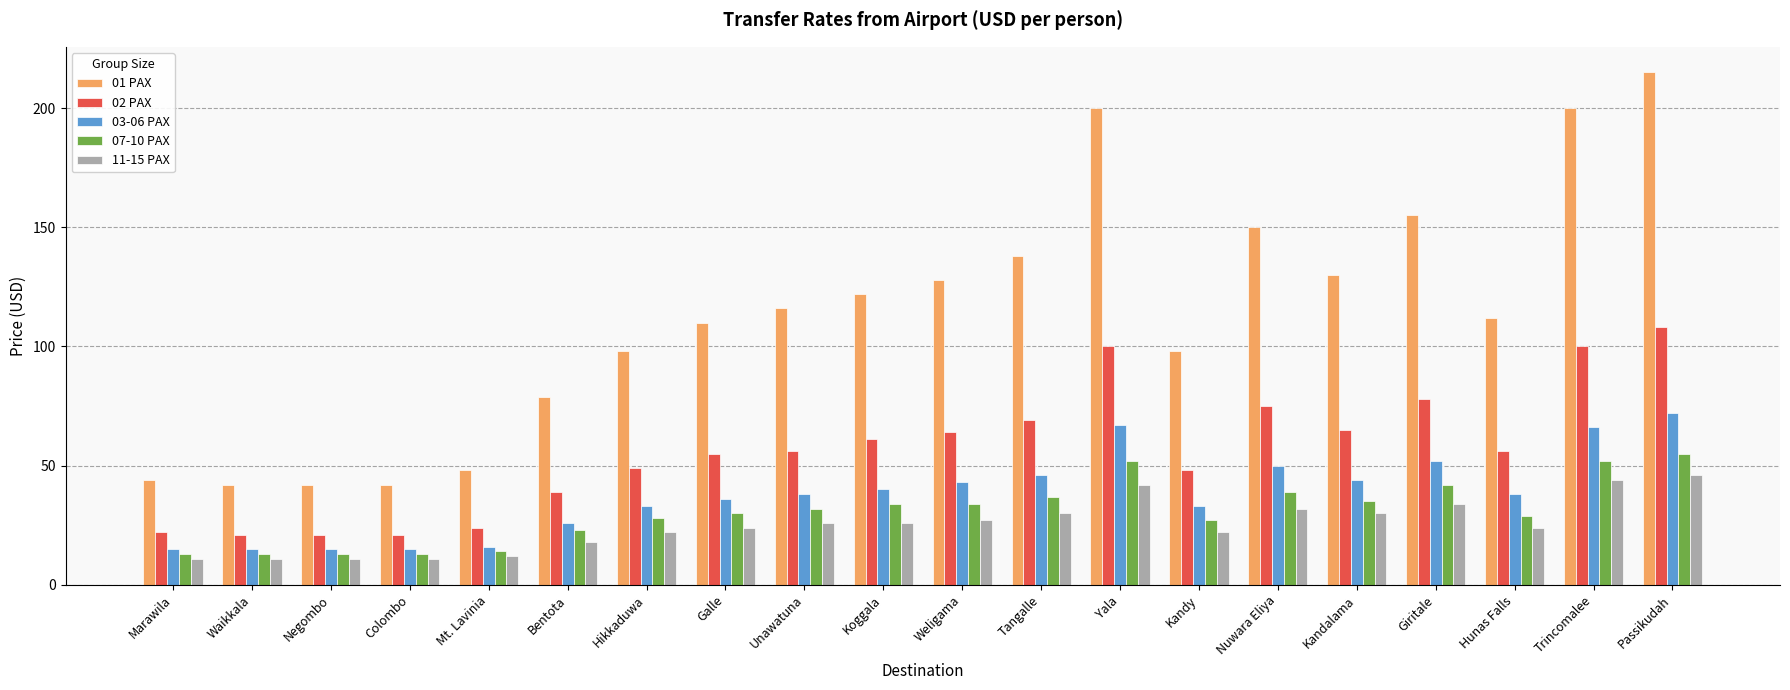

What is the difference between the second highest and second lowest values in the 11-15 PAX series?

33